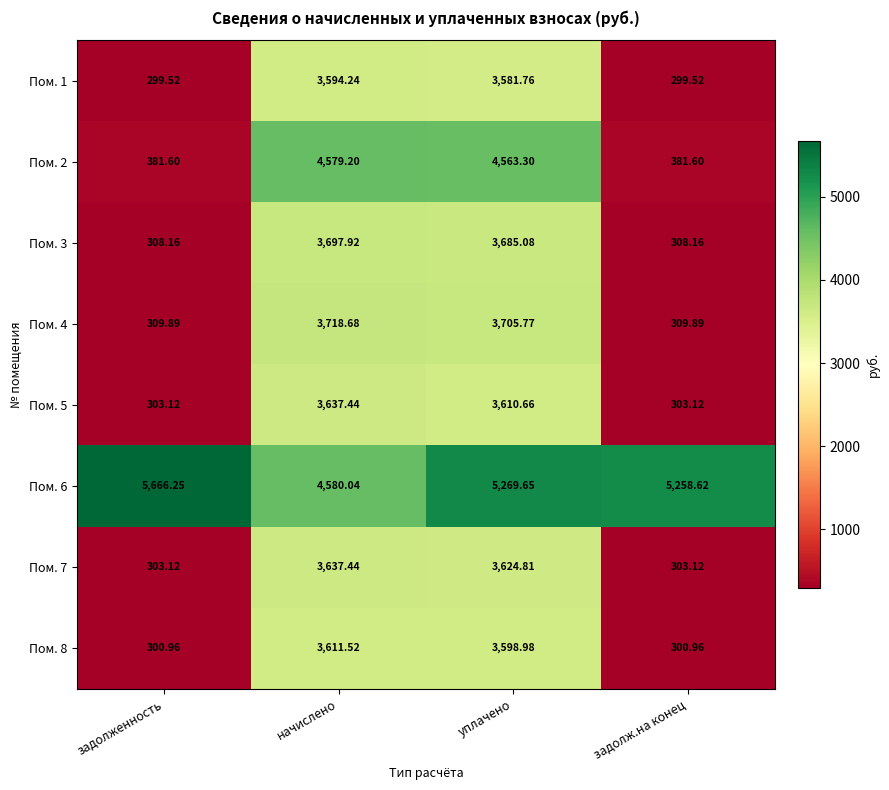

Is the value of Пом. 3 at задолж.на конец greater than the value of Пом. 4 at уплачено?

No